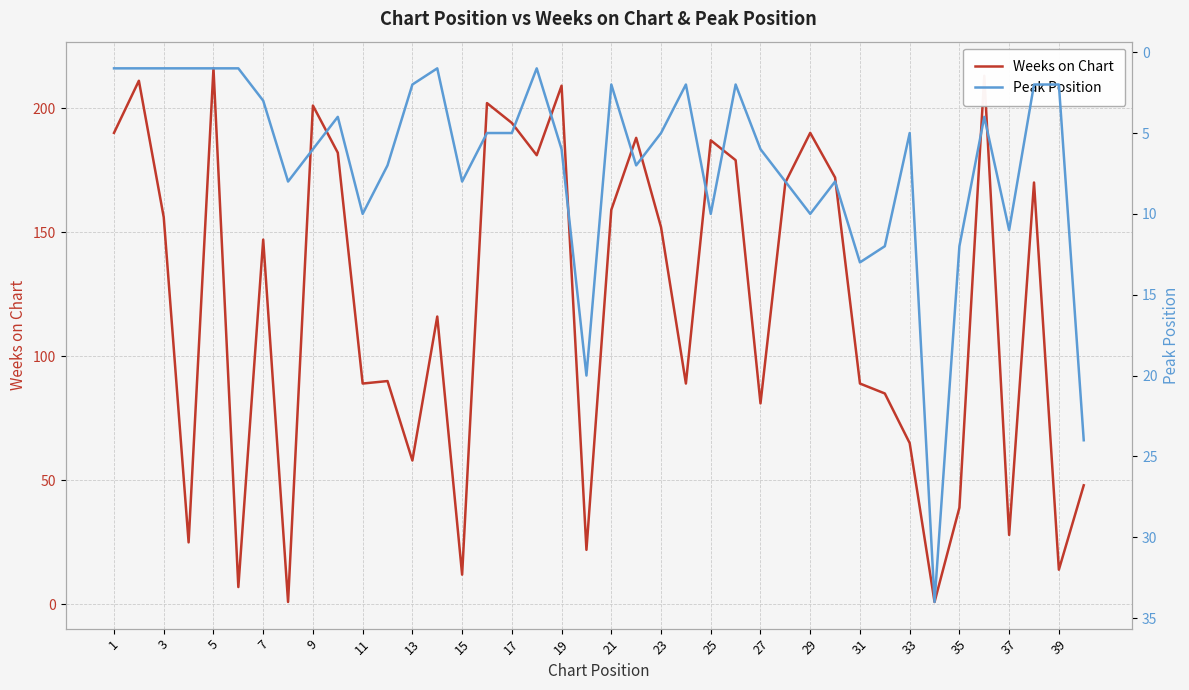

What is the sum of all Weeks on Chart values?

4828